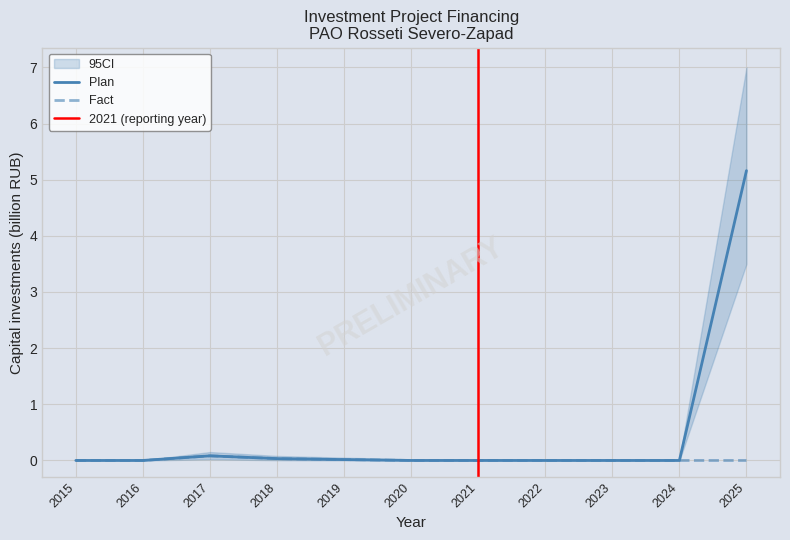

Which series has the largest total across all categories?

Plan